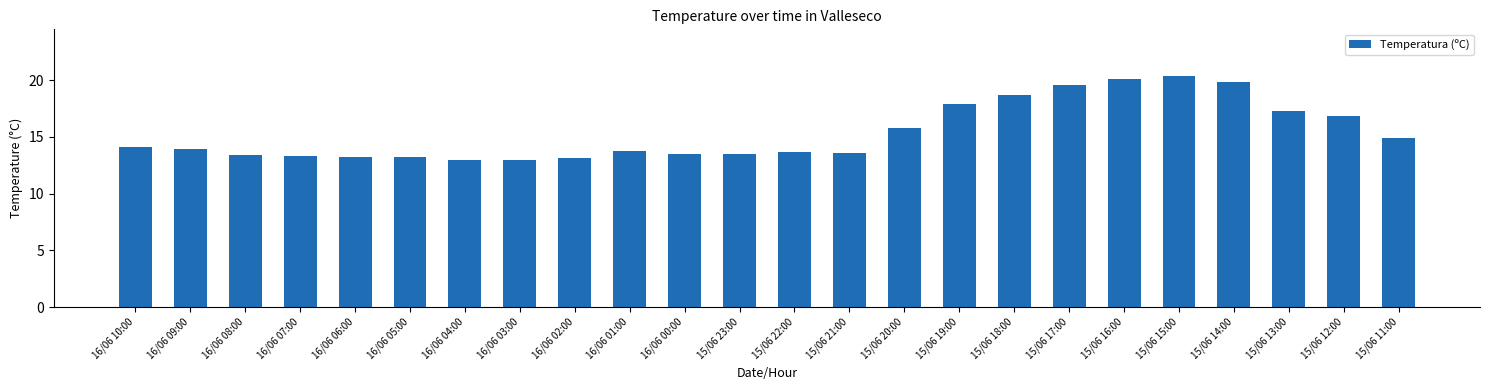

What is the change in value from 15/06 23:00 to 15/06 22:00?

+0.2